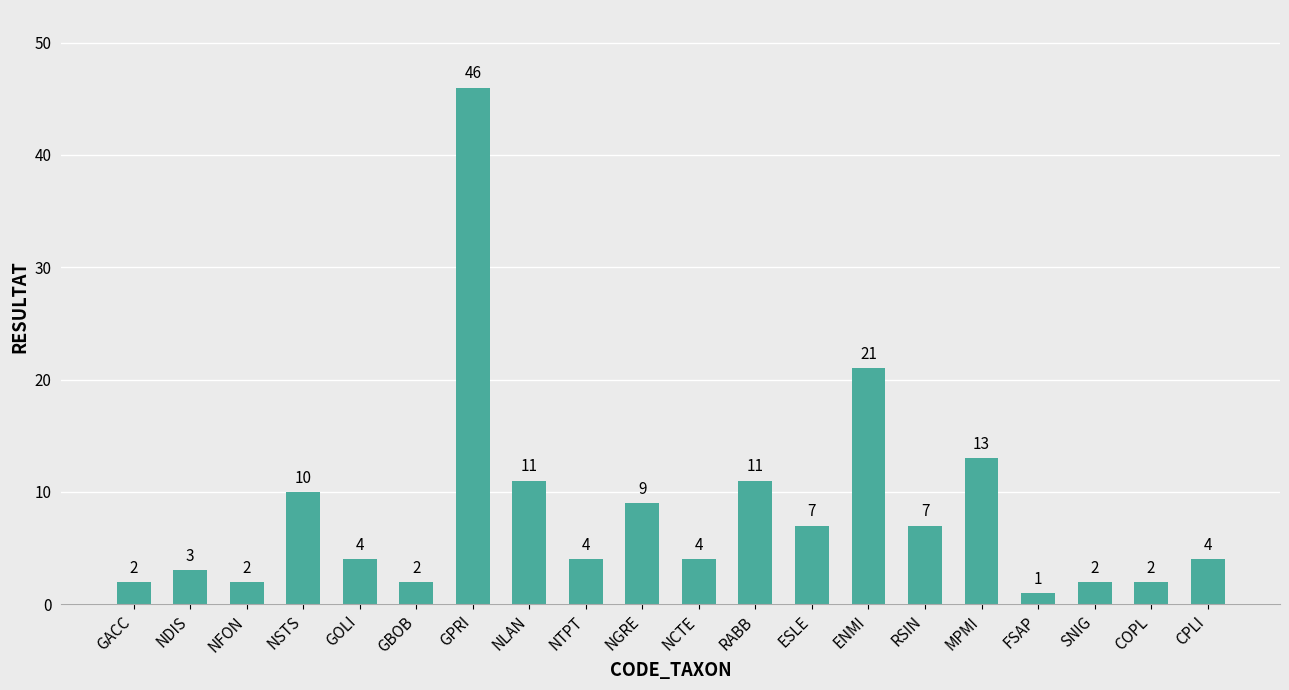

What is the sum of the values at NLAN and NGRE?

20